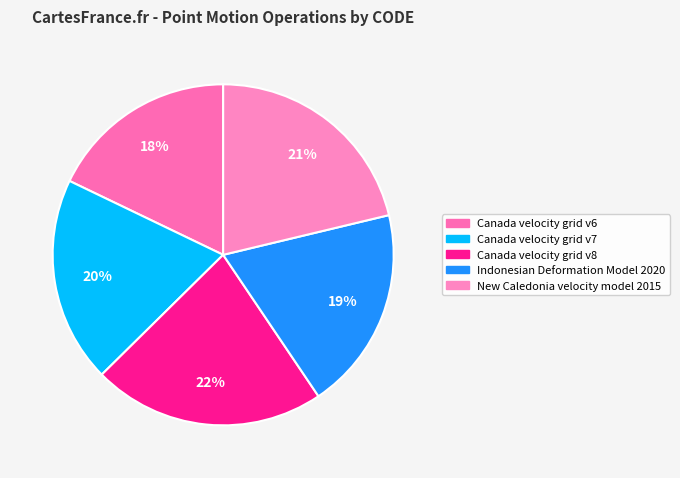

Which category has the smallest portion of the pie?

Canada velocity grid v6